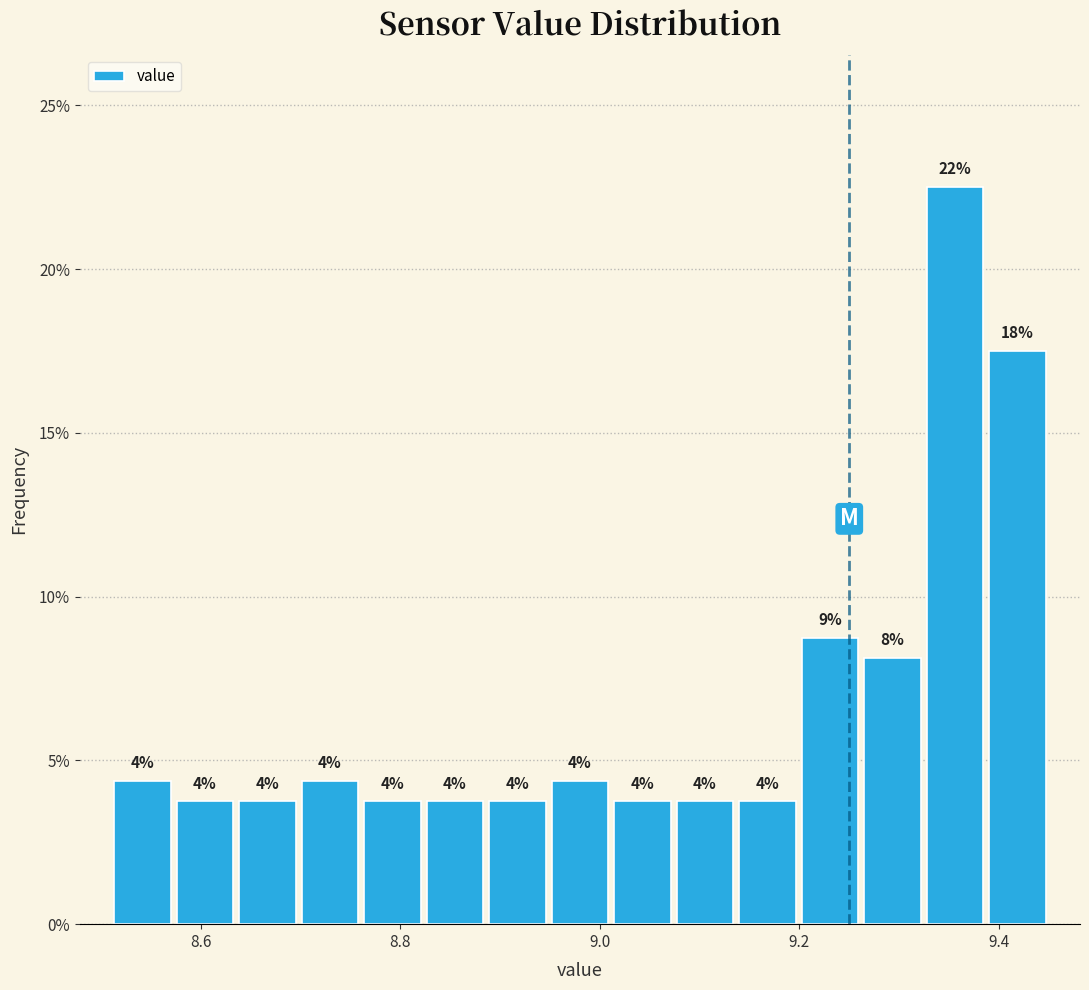

Read against the x-axis, roughly where is the centre of the tallest bar?

9.36